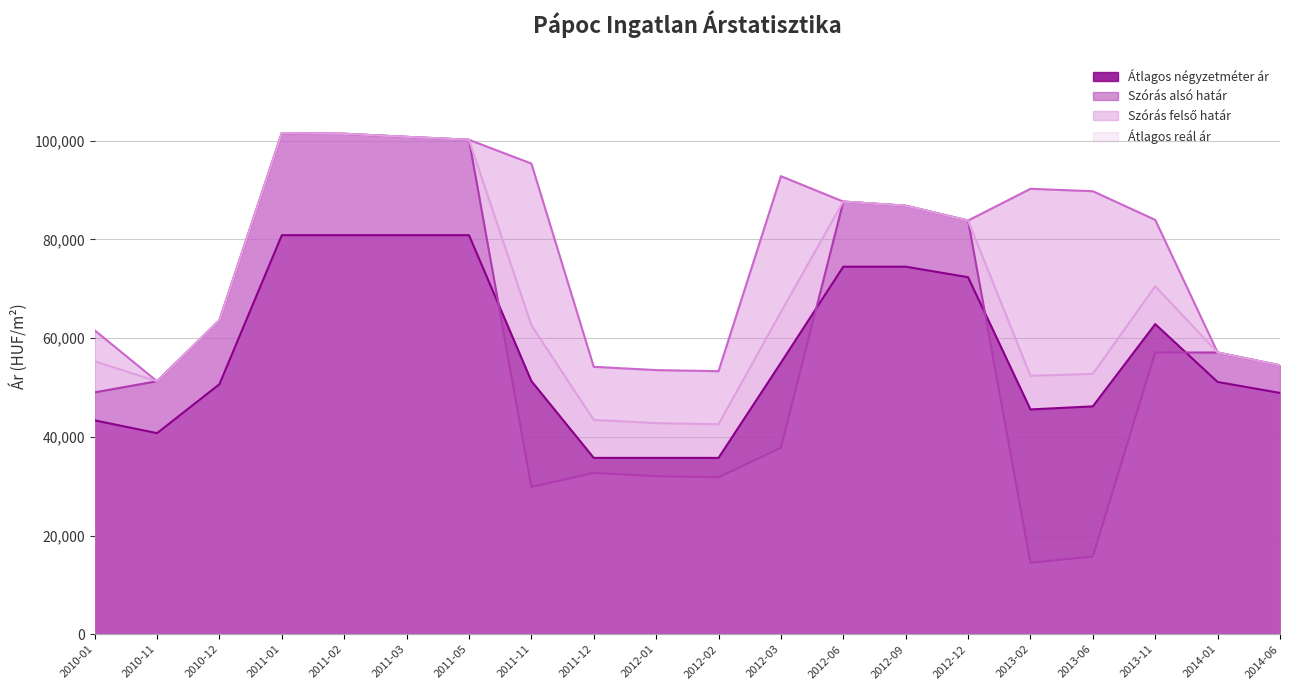

Which series has the largest range (max minus min)?

Szórás alsó határ